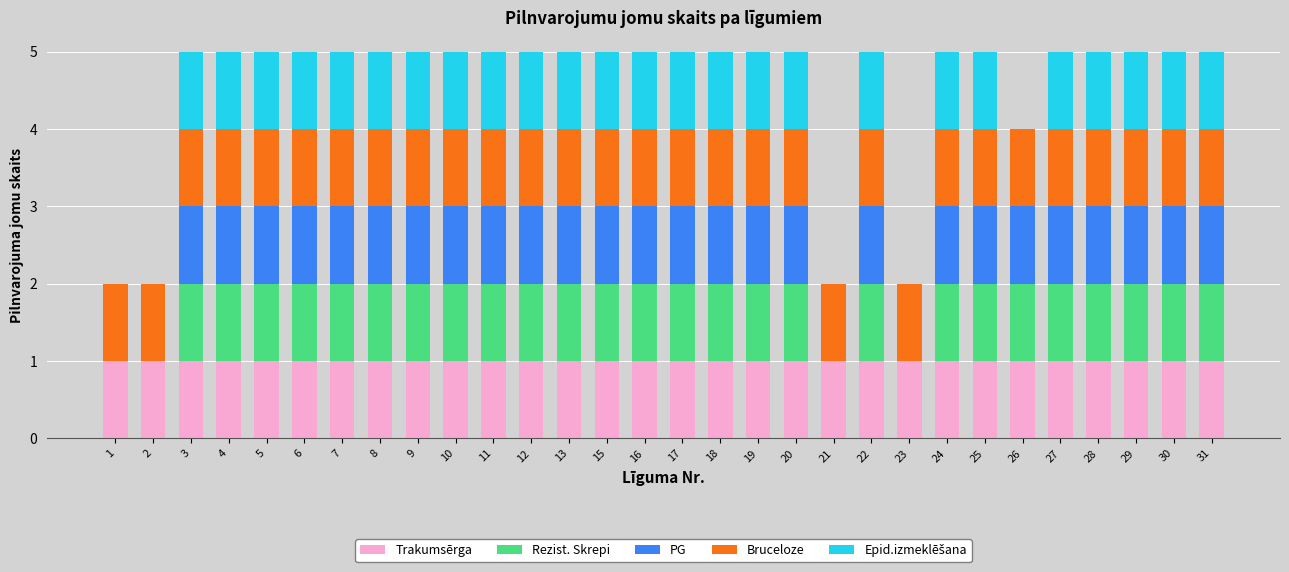

What is the total value across all series at 11?

5